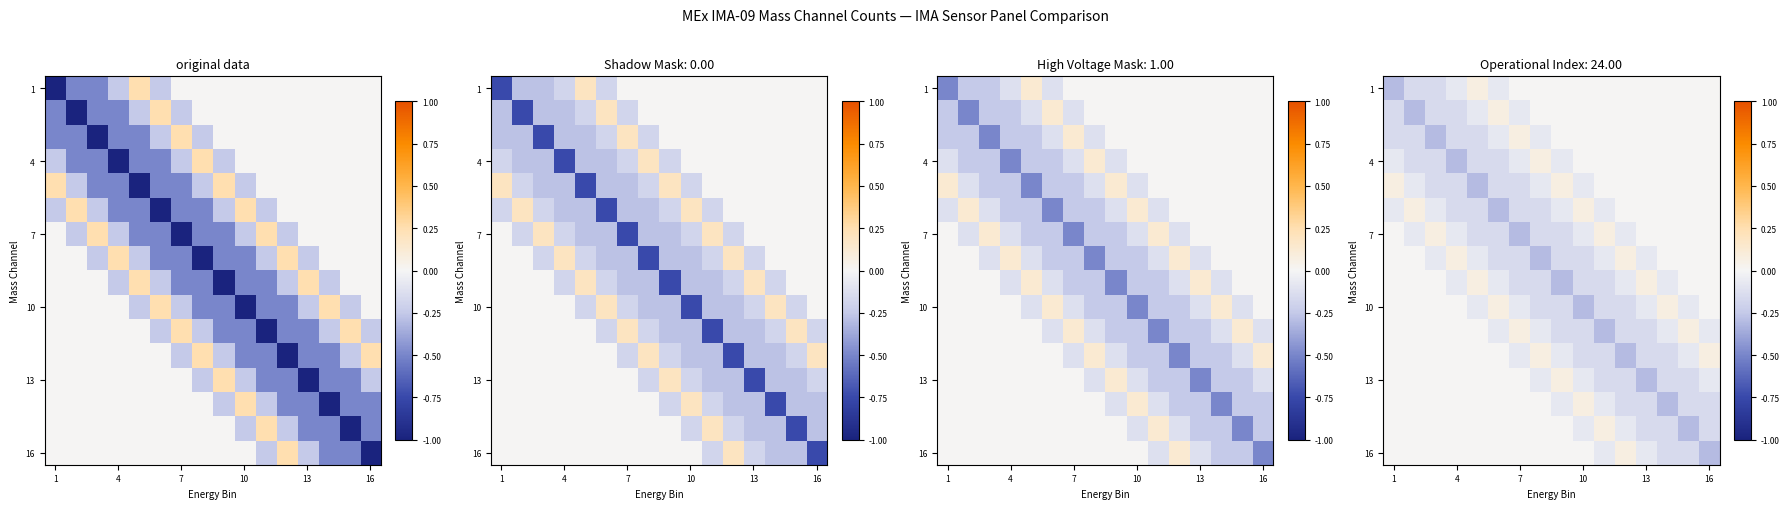

At how many categories does at least one series exceed 0?

16